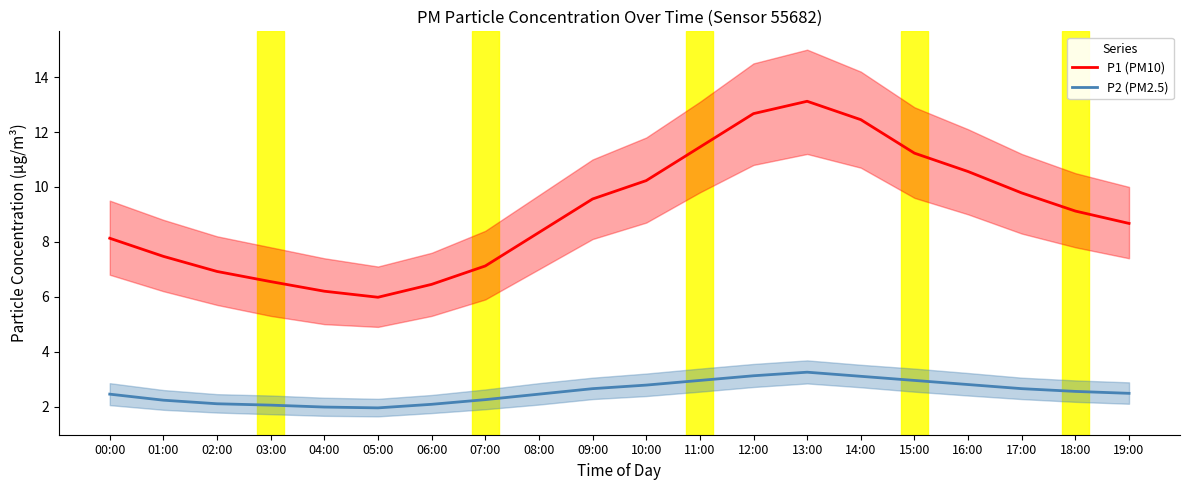

True or false: P1 (PM10) and P2 (PM2.5) intersect in this chart.

False